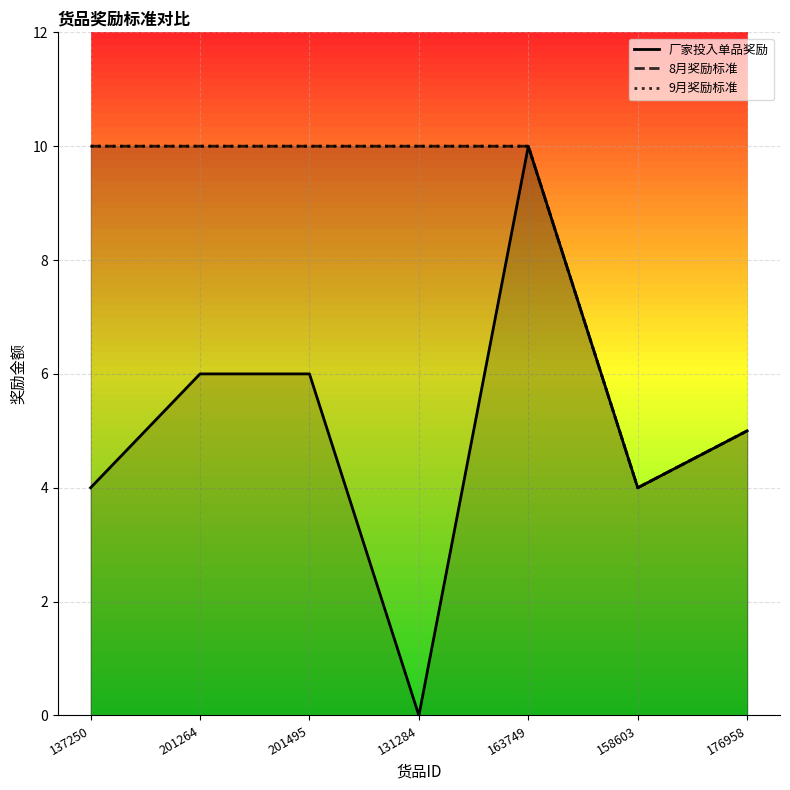

What is the label of the 6th point from the left?

158603